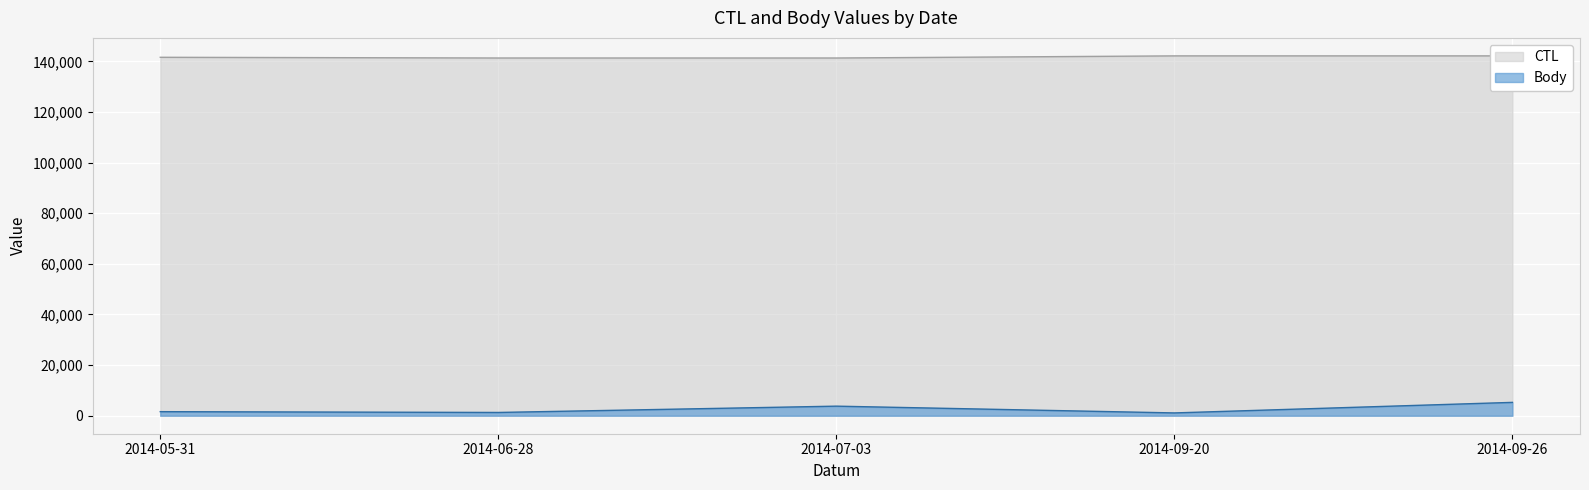

What is the average value of the CTL series?

141716